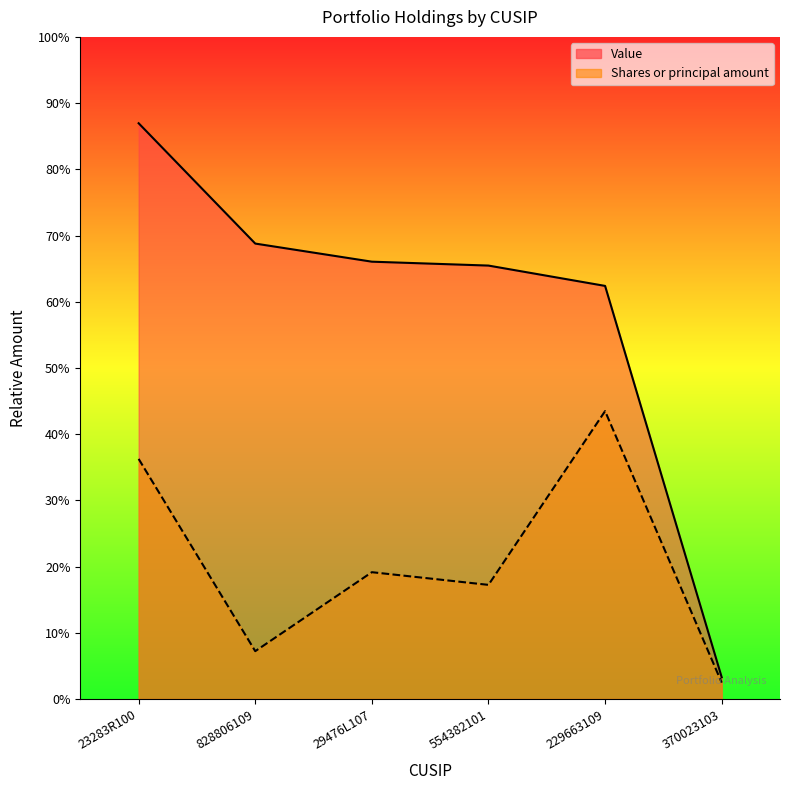

Reading left to right, what are all the values shown in this chart?

Value: 23283R100=2067000.0	828806109=1635000.0	29476L107=1570000.0	554382101=1556000.0	229663109=1483000.0	370023103=78000.0
Shares or principal amount: 23283R100=861871.8	828806109=171628.2	29476L107=455187.7	554382101=409650.3	229663109=1033500.0	370023103=58596.1